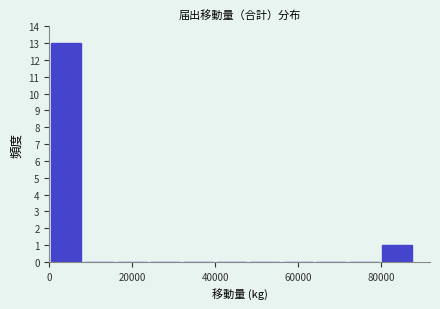

Read against the x-axis, roughly where is the centre of the tallest bar?

4000